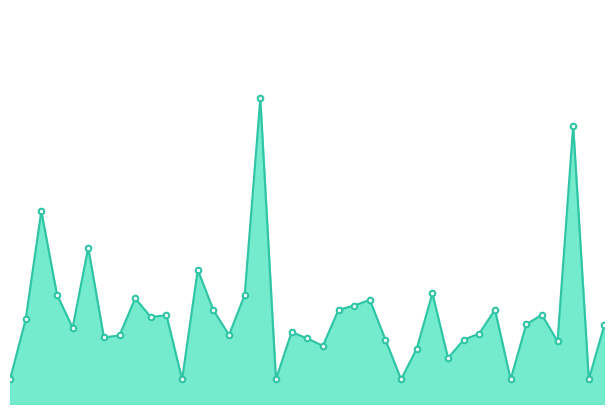

How many lines are shown in the chart?

1